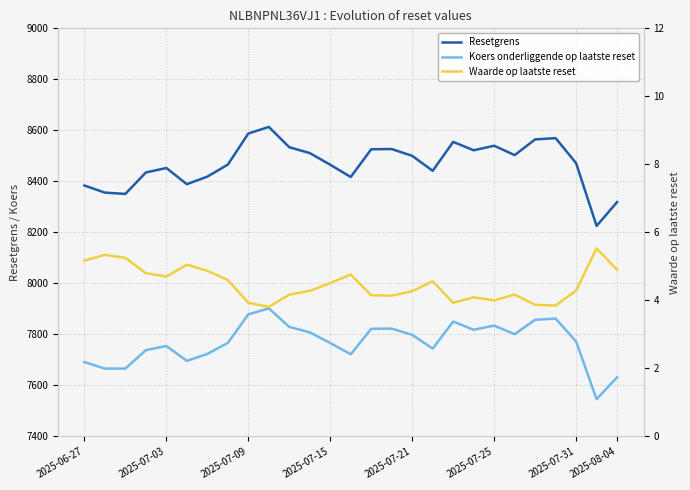

What is the sum of all Koers onderliggende op laatste reset values?

209770.2